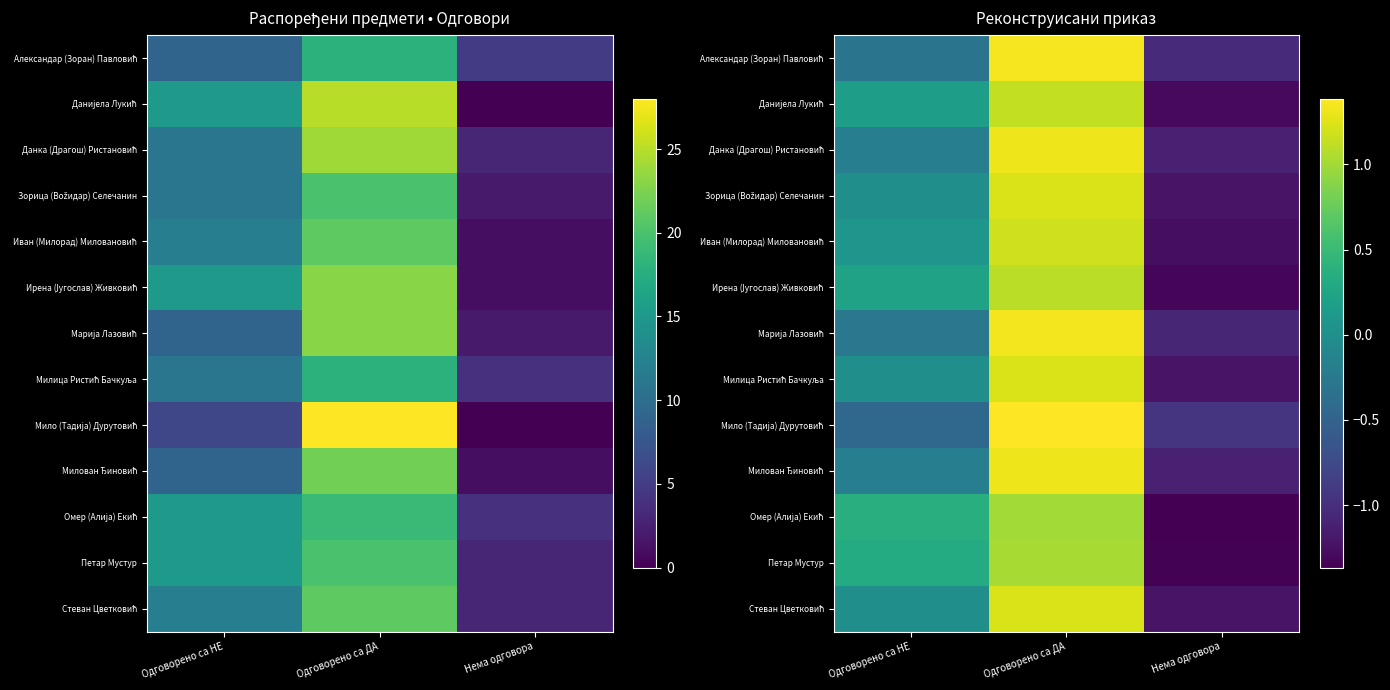

What is the spread (max minus min) of values at Одговорено са ДА?

0.4